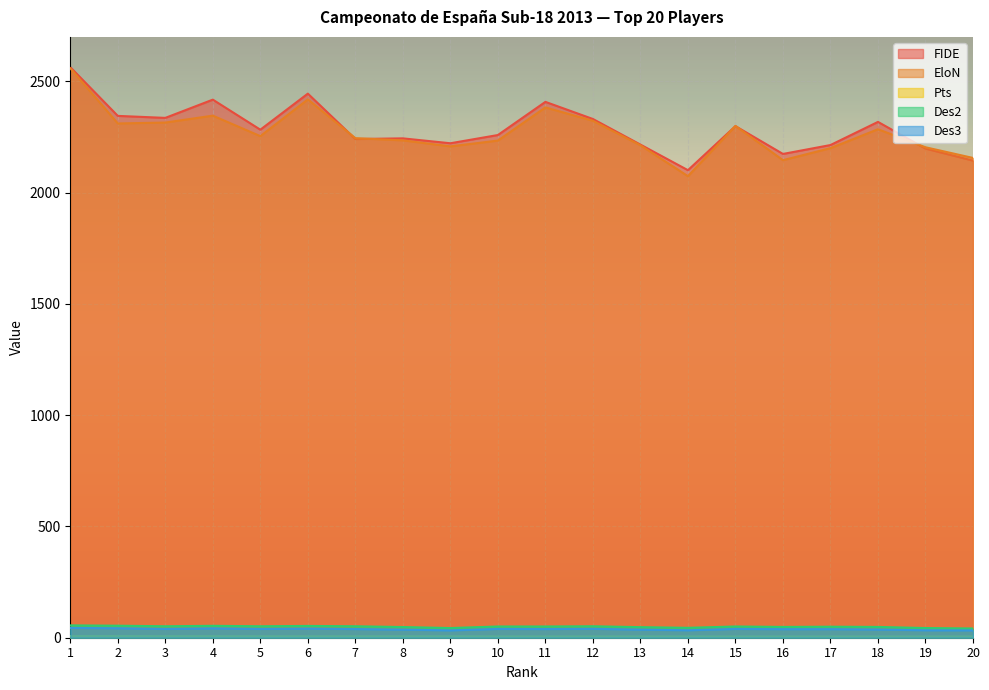

Between 13 and 8, which is larger?

8